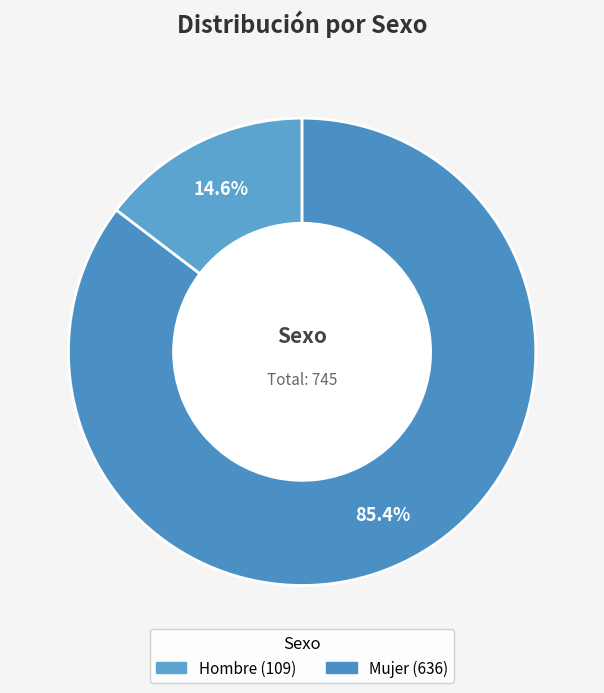

To the nearest percent, what portion does Hombre represent?

15%